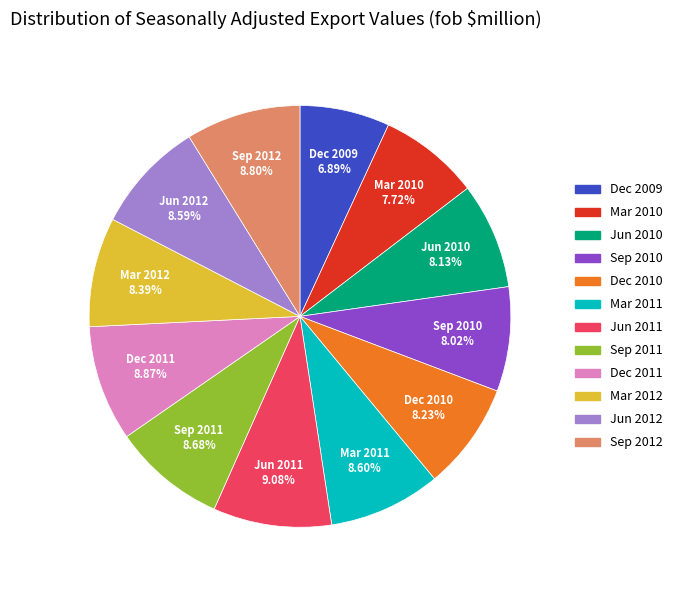

How many slices are in this pie chart?

12